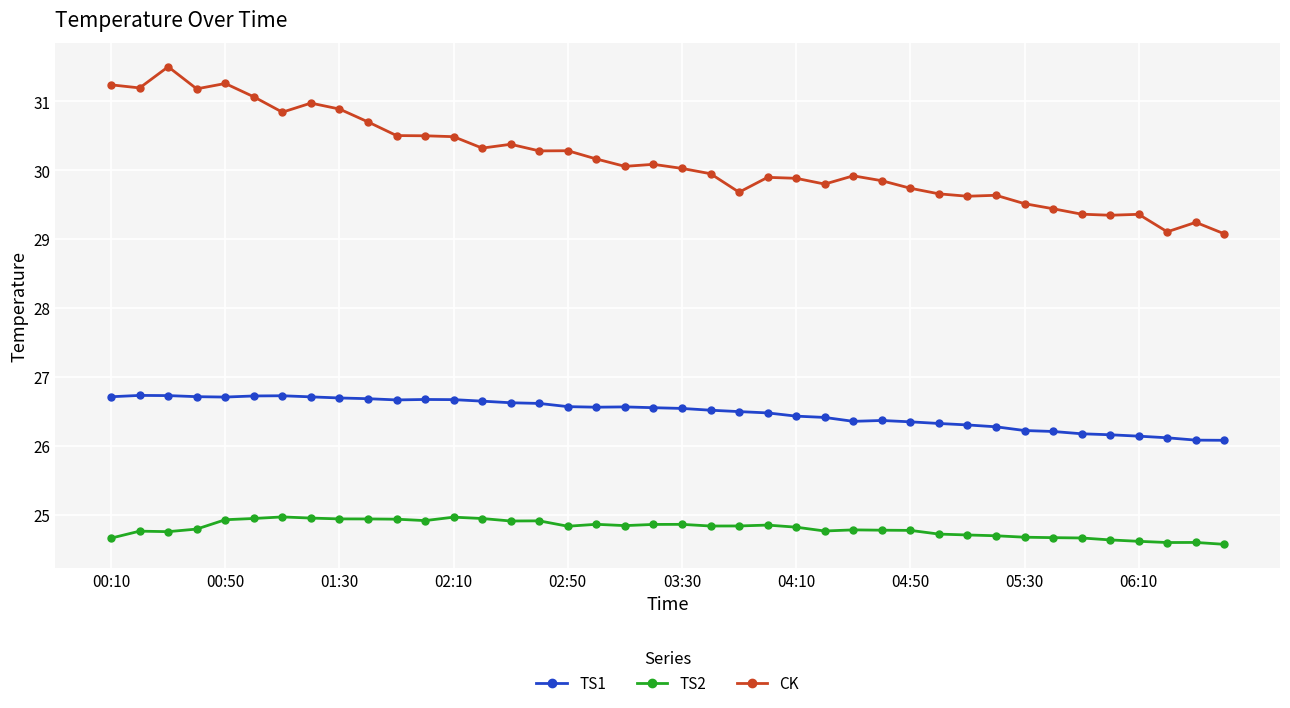

True or false: TS1 has more than 2 interior local peaks.

True